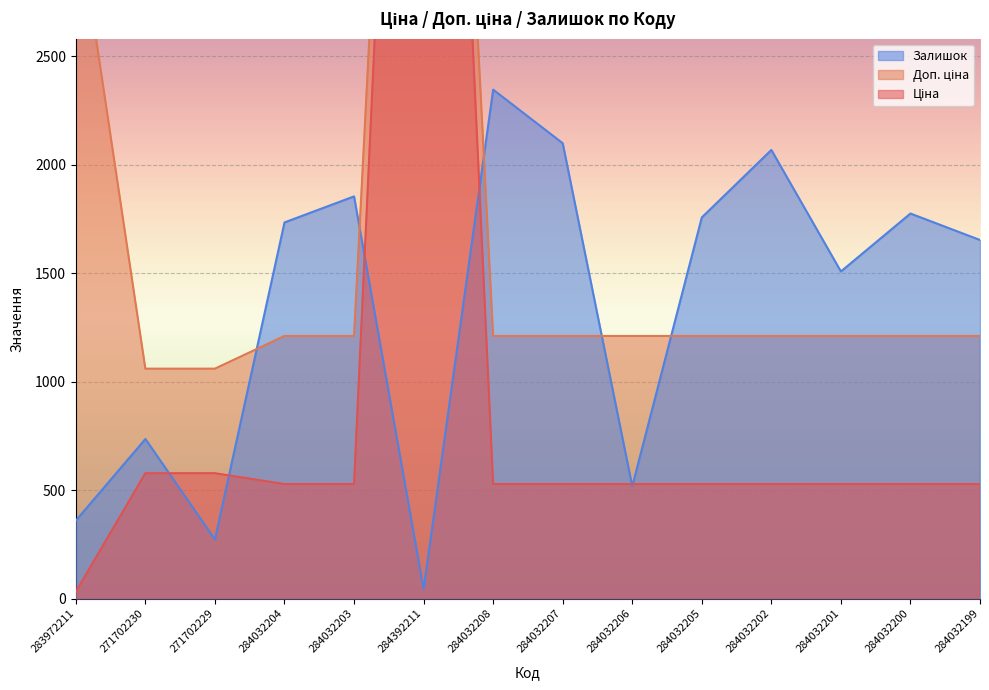

Read the Ціна value at 284032199.

528.2